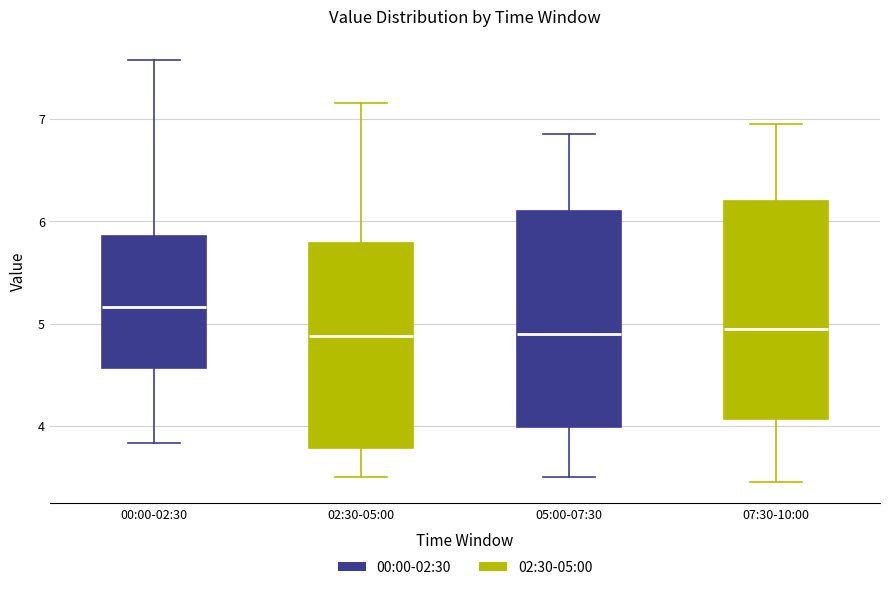

Where does the lower whisker of the box for 05:00-07:30 end on the y-axis? The values are not printed on the chart, so give them approximately, as read against the axis.

3.5